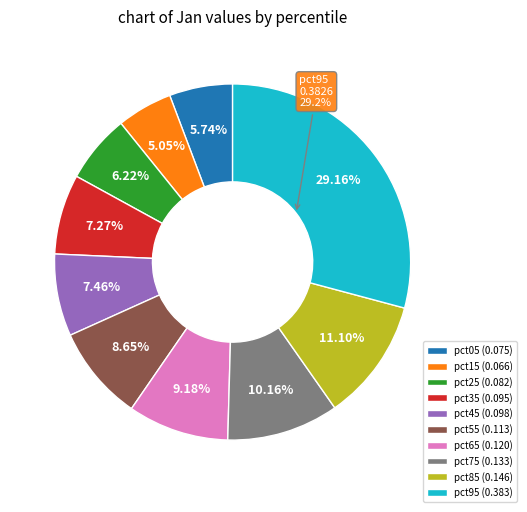

What is the largest slice in the pie chart?

pct95